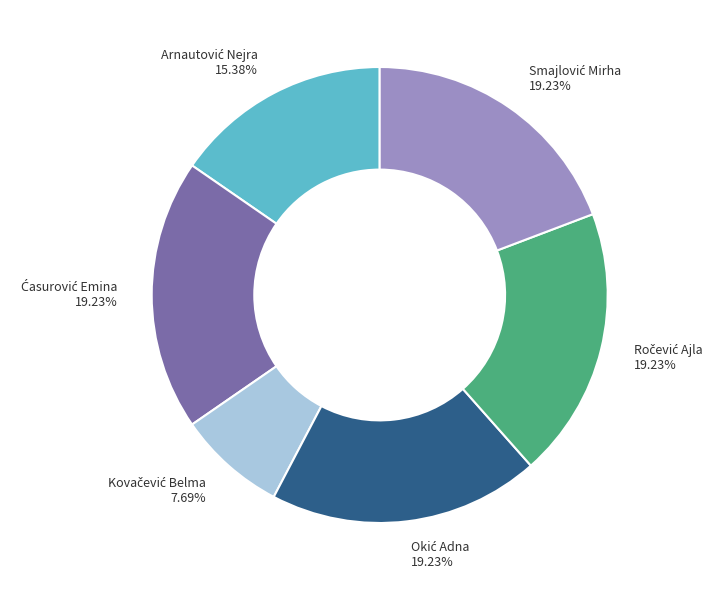

How many slices are in this pie chart?

6